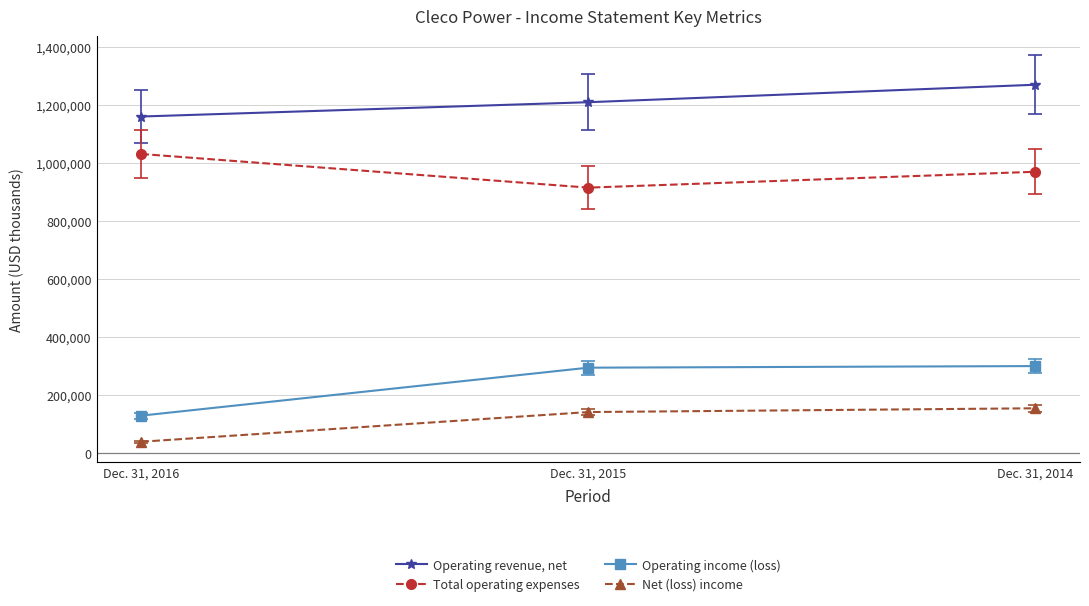

How many series are shown in this chart?

4